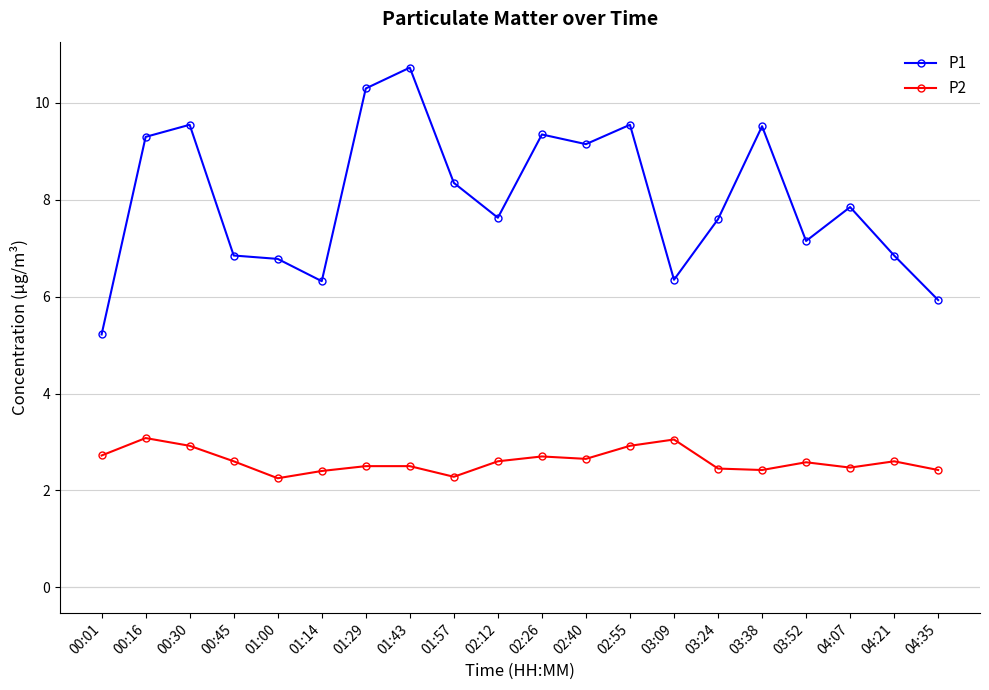

Which series has the largest total across all categories?

P1